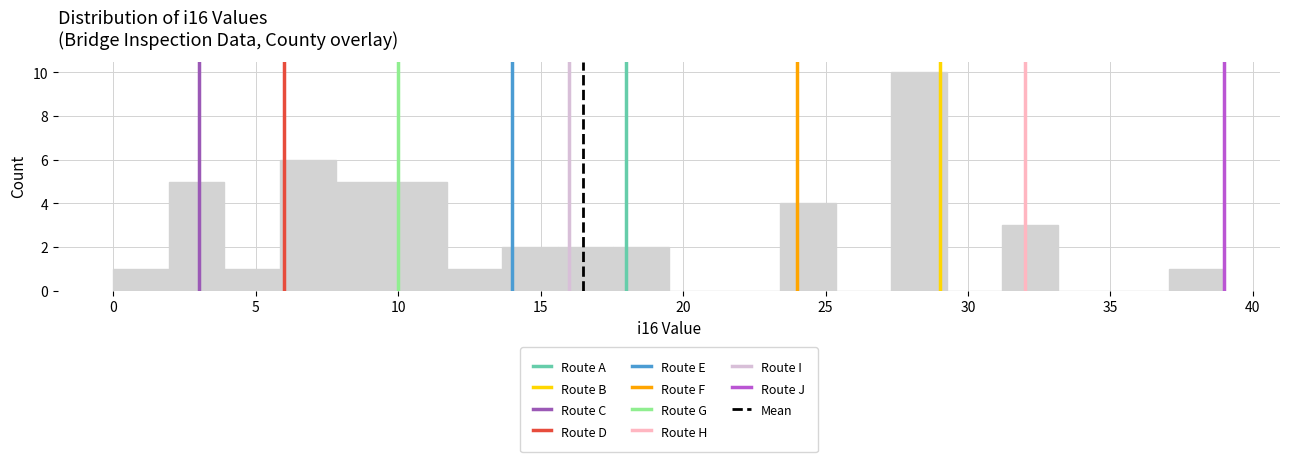

Read against the x-axis, roughly where is the centre of the tallest bar?

28.5